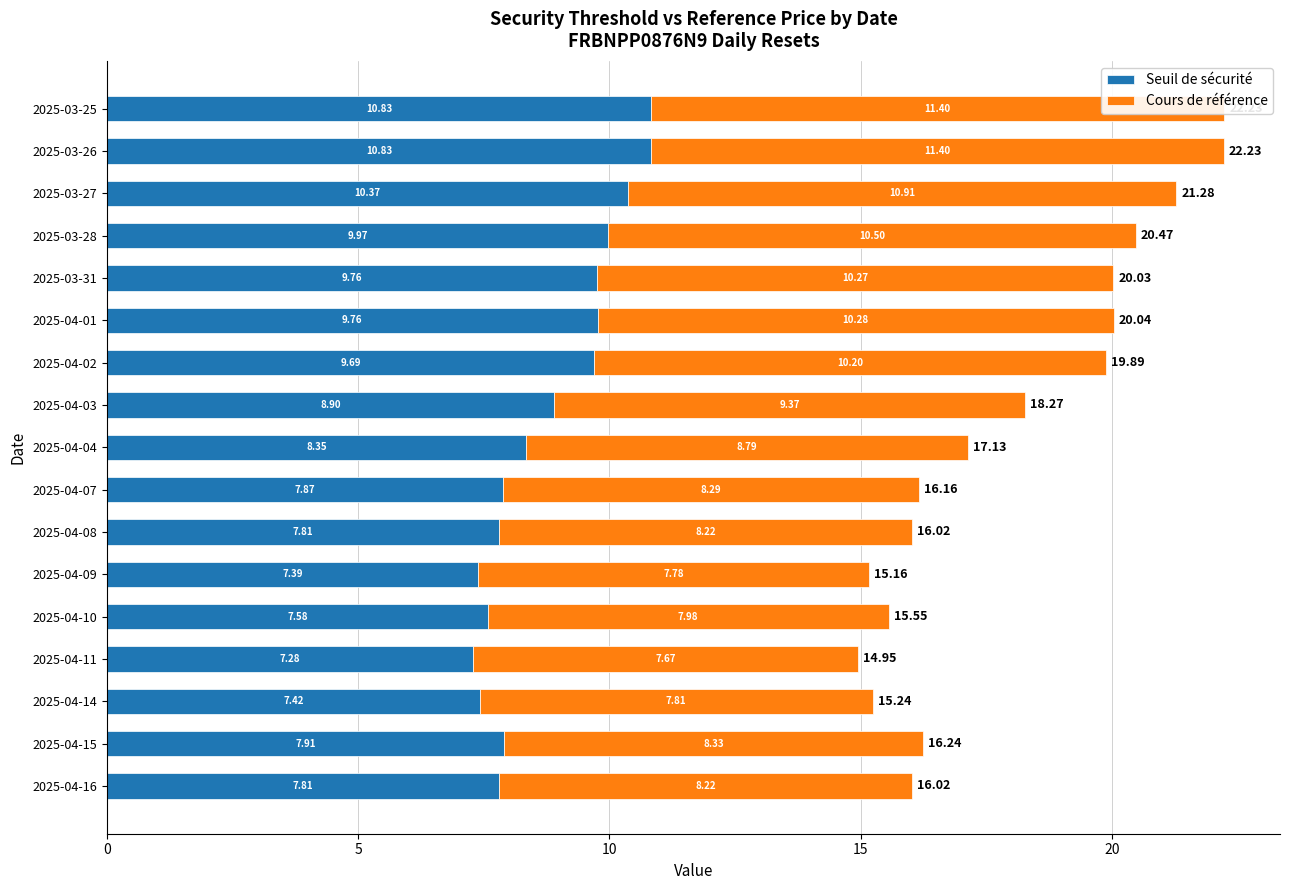

What is the sum of the Seuil de sécurité values at 2025-04-16 and 2025-03-31?

17.6